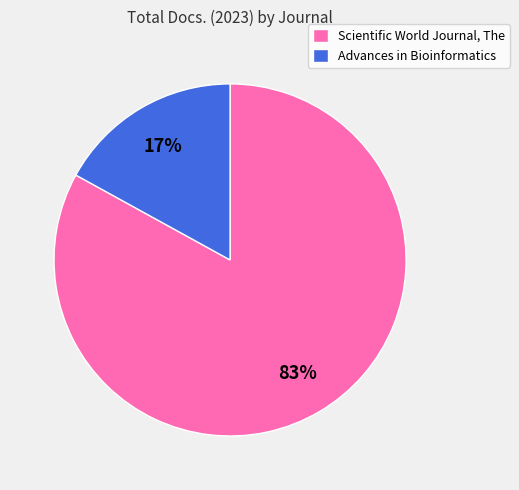

True or false: Advances in Bioinformatics accounts for 17% of the total.

True